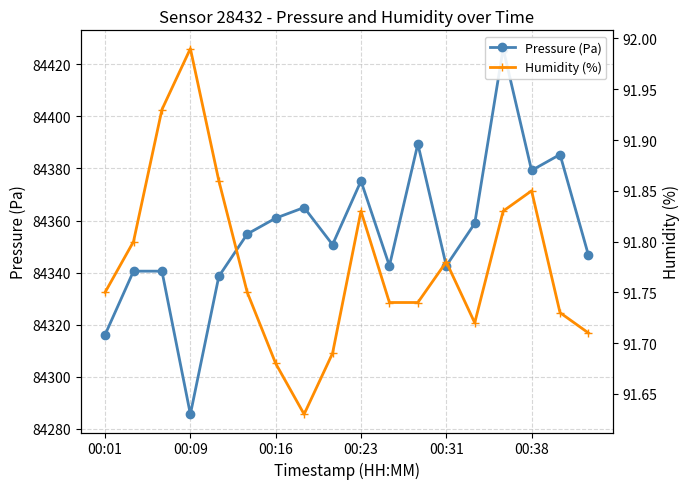

Read the Humidity (%) value at 11.

91.7